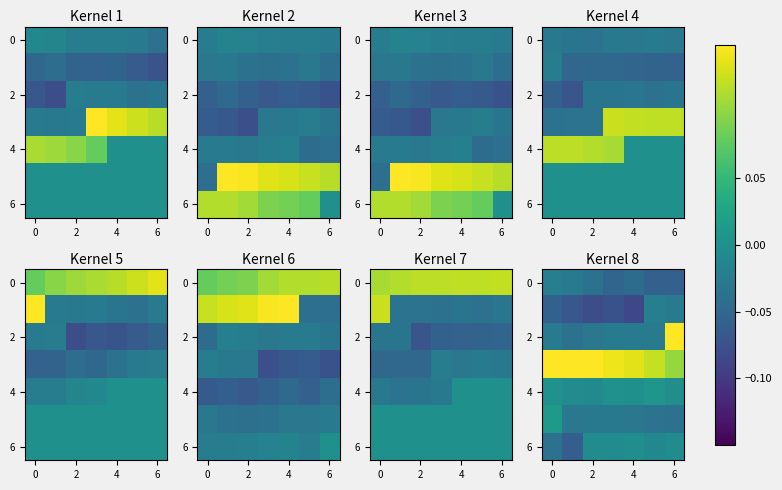

How many data points does each series have?

7